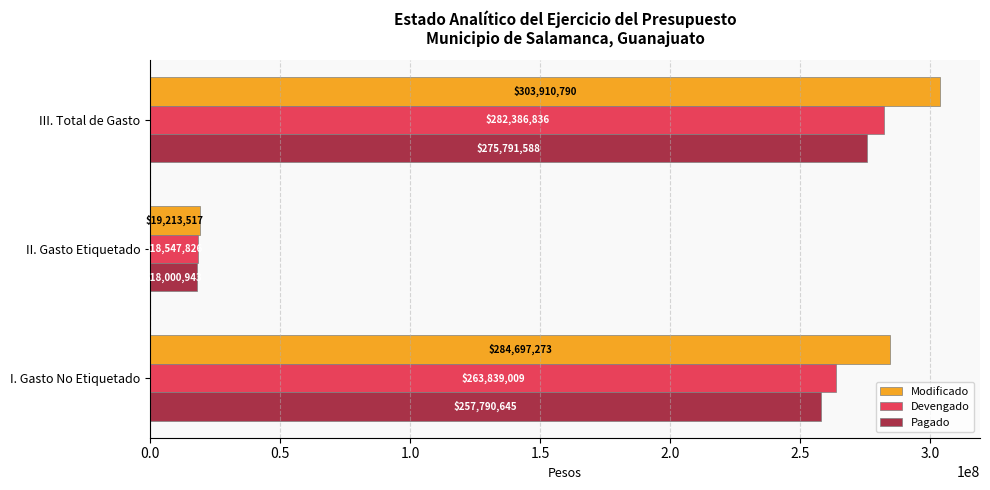

True or false: Devengado has a value of 132407217.8 at I. Gasto No Etiquetado.

False